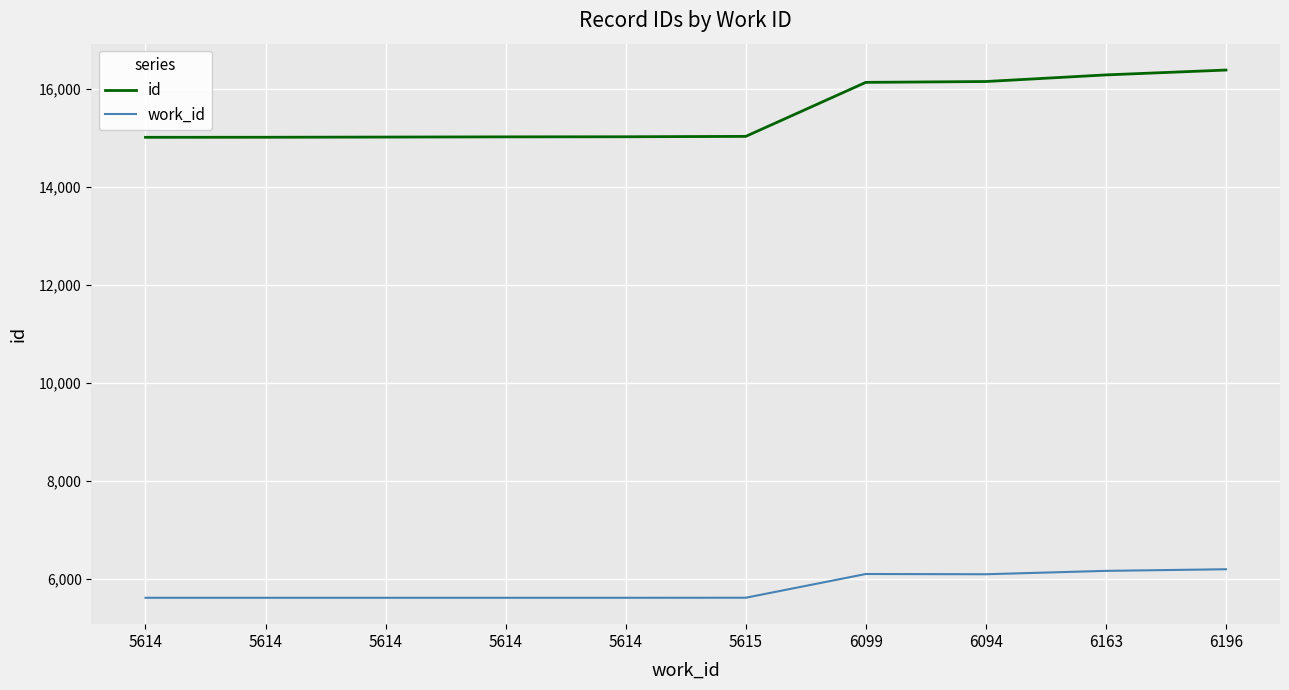

What are all the series names shown in the legend?

id, work_id